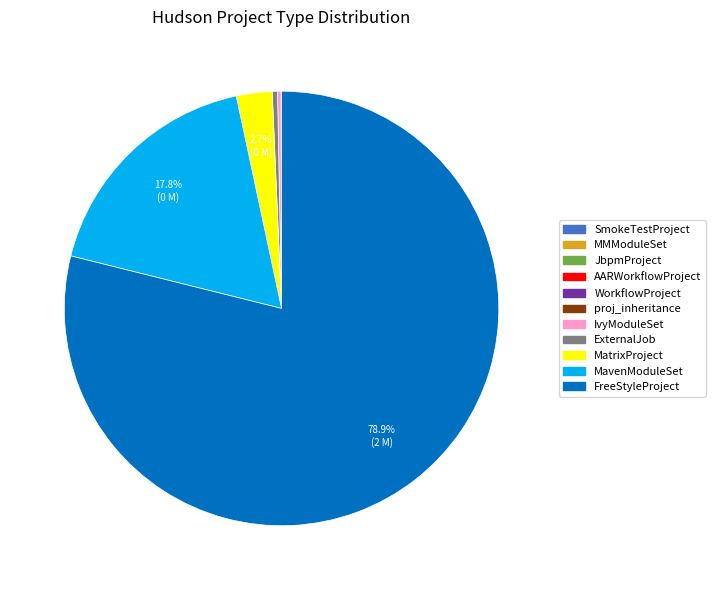

Is there any slice that represents more than half of the pie?

Yes